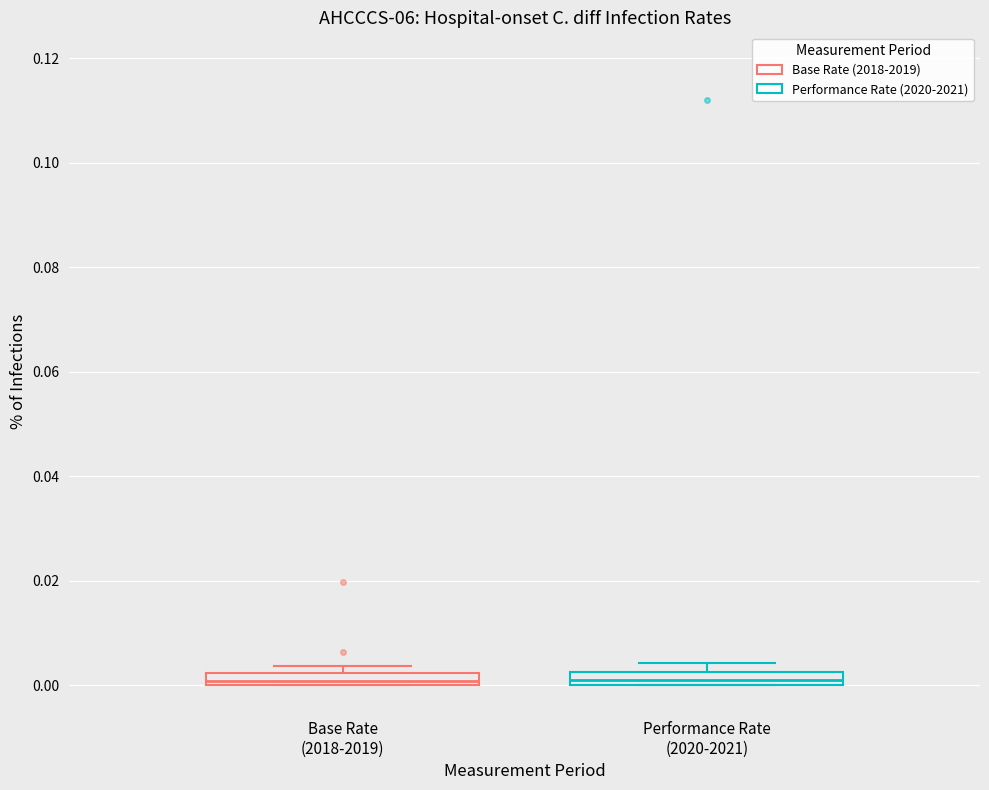

Where is the upper edge of the box for Base Rate (2018-2019) on the y-axis? The values are not printed on the chart, so give them approximately, as read against the axis.

0.002